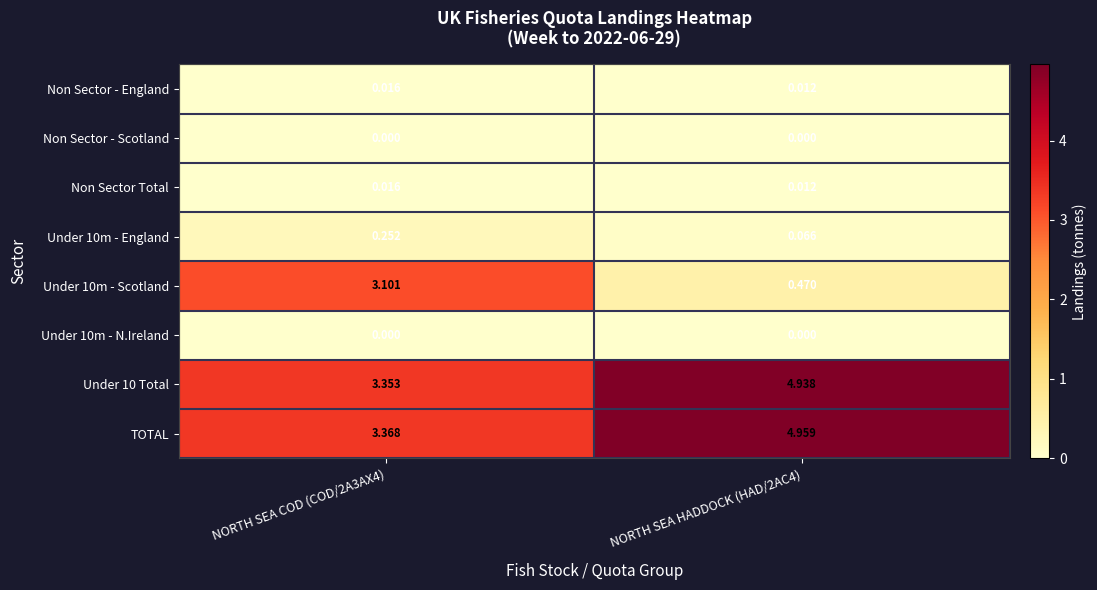

Which series has the largest total across all categories?

TOTAL